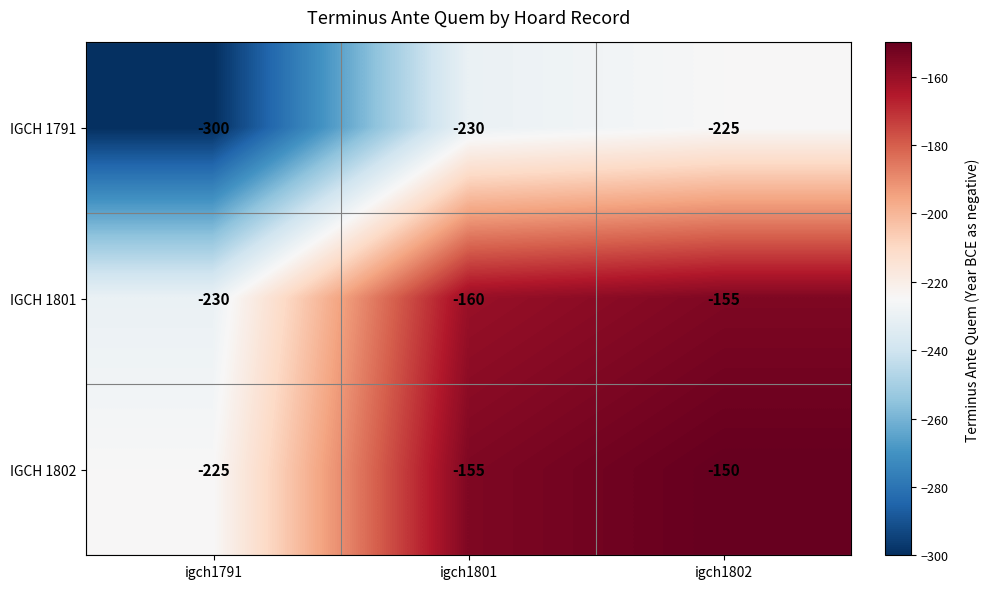

What value does the IGCH 1802 series have at igch1802, to the nearest 10?

-150